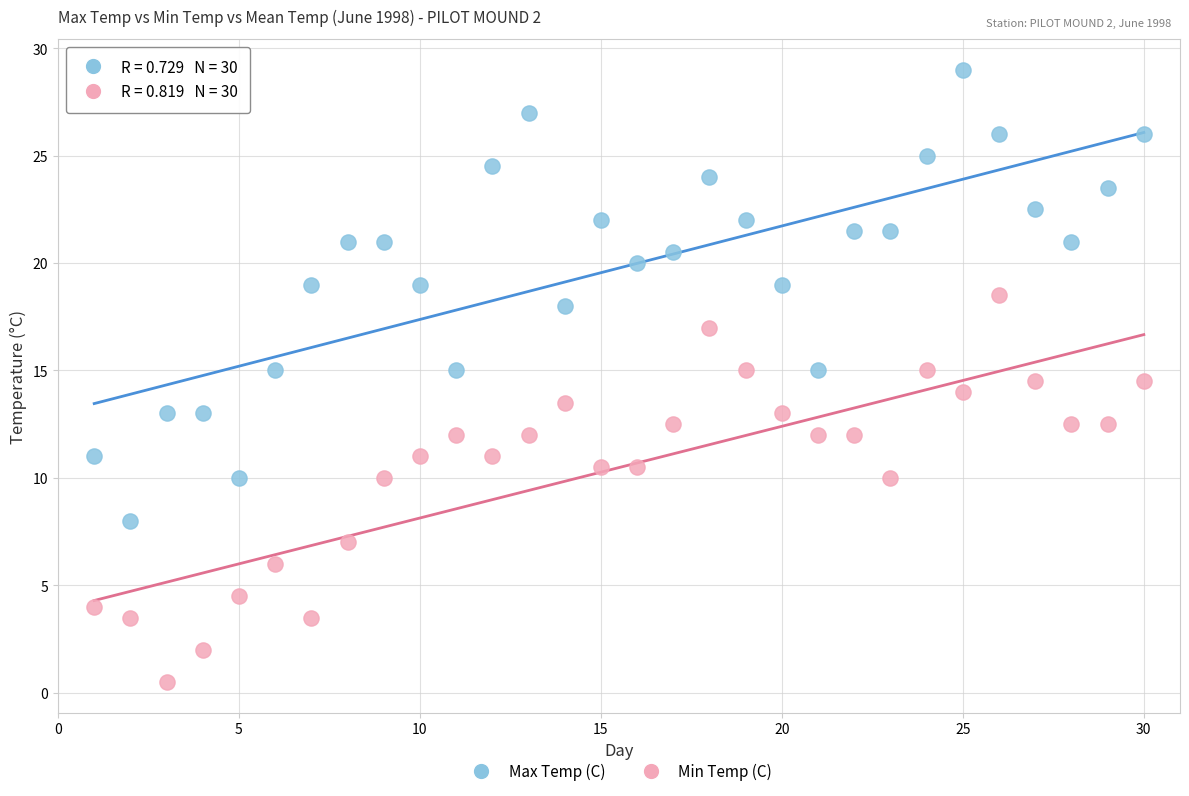

What are all the series names shown in the legend?

Max Temp (C), Min Temp (C)